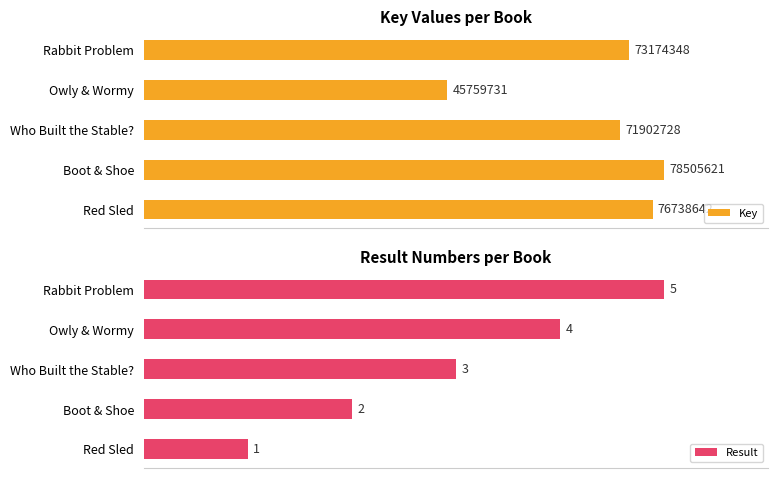

Which series has the largest total across all categories?

Key